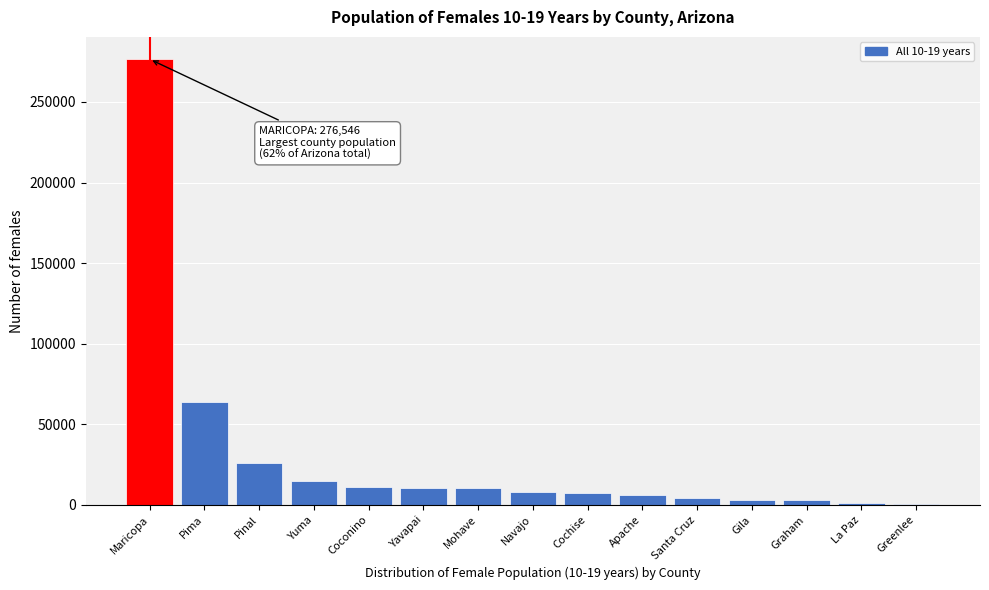

Which category has the highest value across all series?

Maricopa